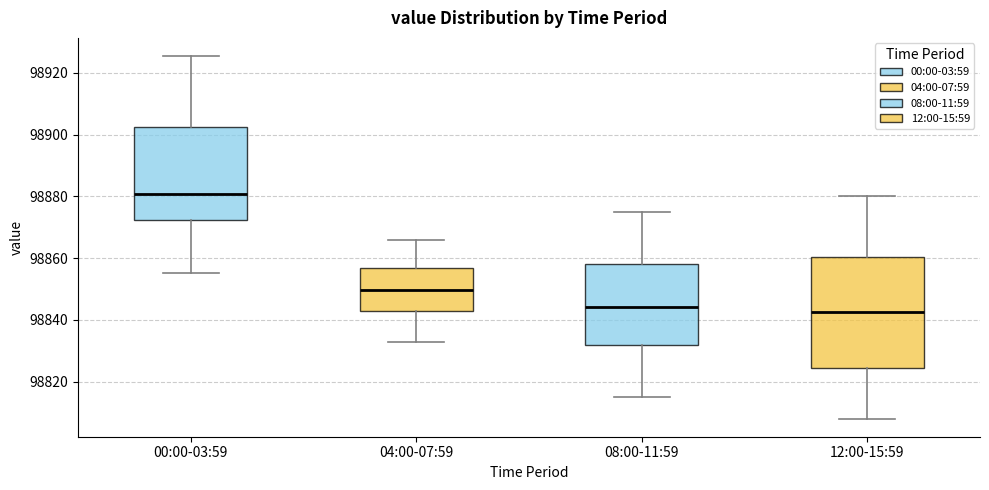

Reading left to right, transcribe this box plot: for each box, give where its median line is, the range the box spans, and where its two whiskers end, as read against the y-axis. The values are not printed on the chart, so give them approximately, as read against the axis.

00:00-03:59: median 98880, box 98872 to 98902, whiskers 98856 to 98926
04:00-07:59: median 98850, box 98842 to 98856, whiskers 98832 to 98866
08:00-11:59: median 98844, box 98832 to 98858, whiskers 98816 to 98876
12:00-15:59: median 98842, box 98824 to 98860, whiskers 98808 to 98880